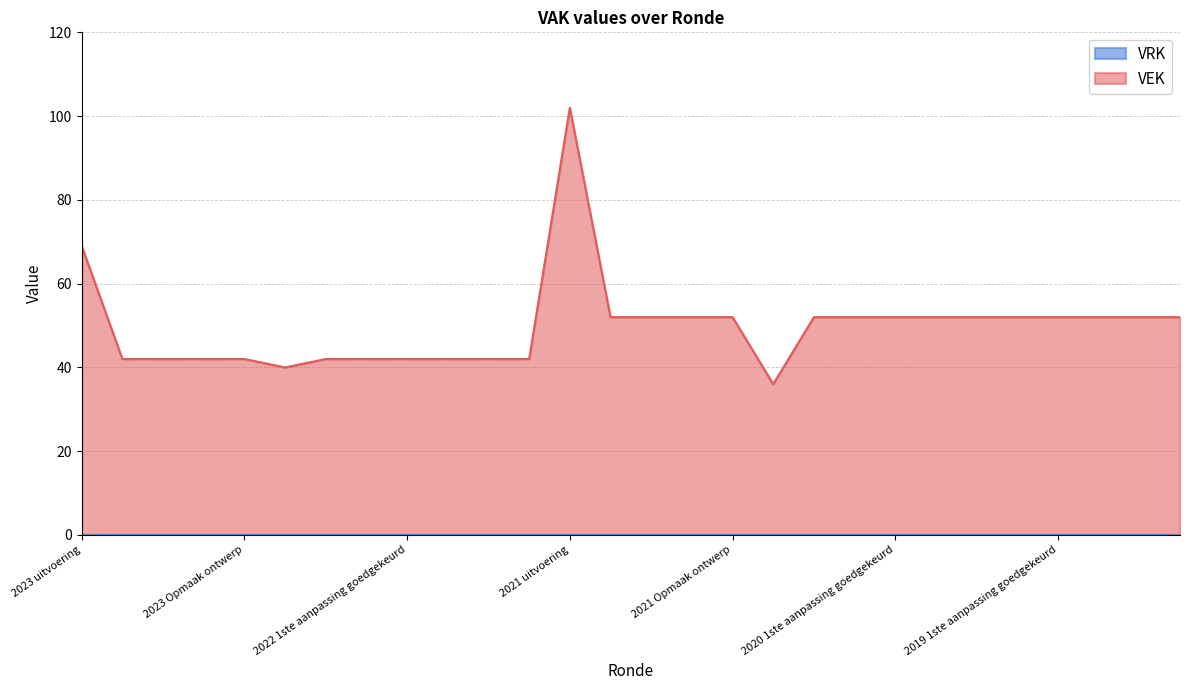

List the labels in order of value, smallest first.

2020 uitvoering, 2022 uitvoering, 2023 1ste aanpassing goedgekeurd, 2023 1ste aanpassing ontwerp, 2023 Opmaak goedgekeurd, 2023 Opmaak ontwerp, 2022 2de aanpassing goedgekeurd, 2022 2de aanpassing ontwerp, 2022 1ste aanpassing goedgekeurd, 2022 1ste aanpassing ontwerp, 2022 Opmaak goedgekeurd, 2022 Opmaak ontwerp, 2021 1ste aanpassing goedgekeurd, 2021 1ste aanpassing ontwerp, 2021 Opmaak goedgekeurd, 2021 Opmaak ontwerp, 2020 2de aanpassing goedgekeurd, 2020 2de aanpassing ontwerp, 2020 1ste aanpassing goedgekeurd, 2020 1ste aanpassing ontwerp, 2020 Opmaak goedgekeurd, 2020 Opmaak ontwerp, 2019 1ste aanpassing goedgekeurd, 2019 1ste aanpassing ontwerp, 2019 opmaak goedgekeurd, 2019 opmaak ontwerp, 2023 uitvoering, 2021 uitvoering